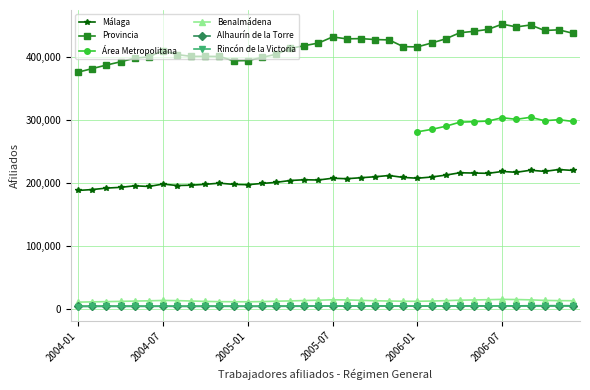

What is the minimum value for Benalmádena?

10701